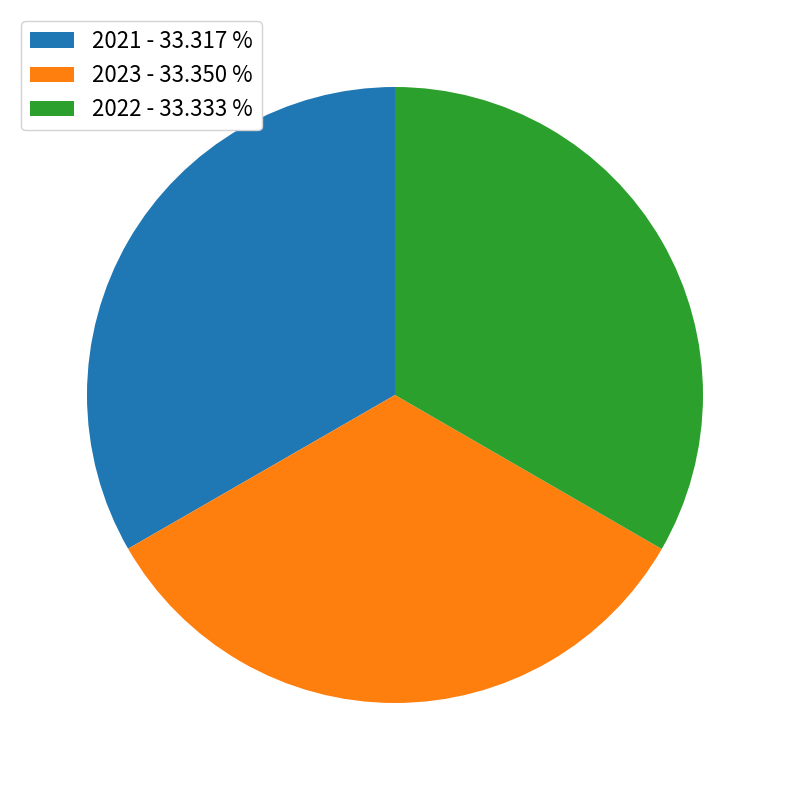

The 2021 slice represents 45% of the pie. True or false?

False